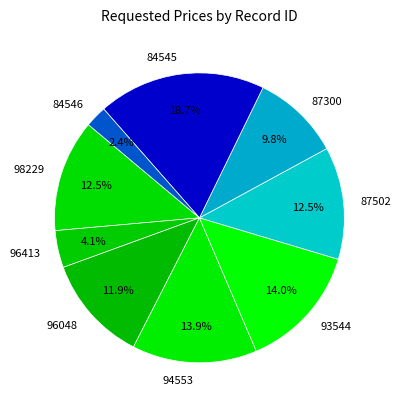

Does 84546 account for over 50% of the chart?

No